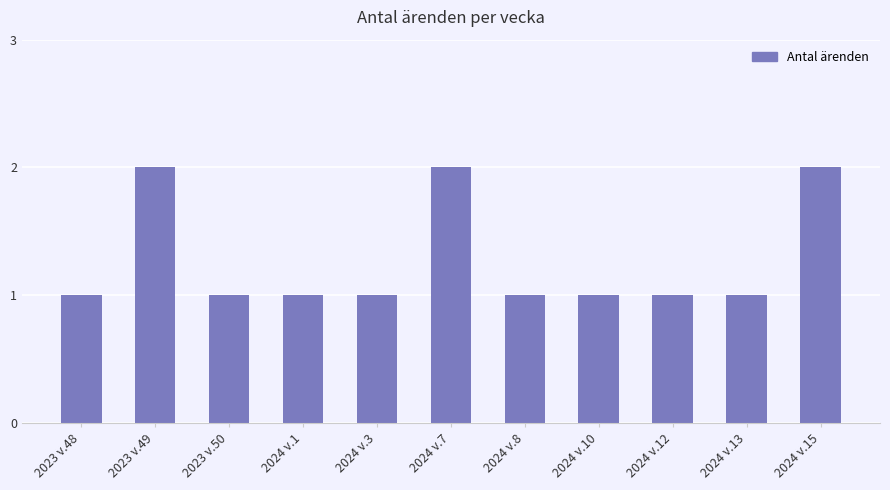

What is the value of the 6th bar from the left?

2